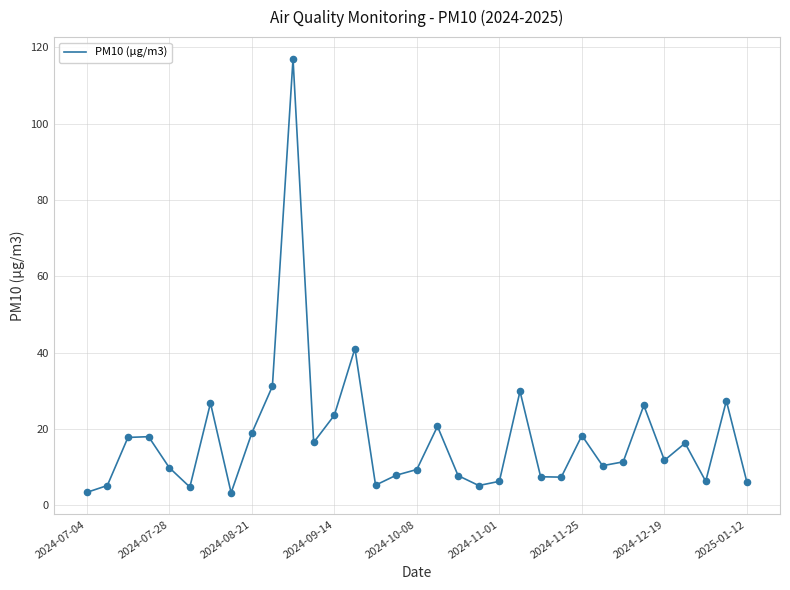

What is the smallest value displayed?

3.3